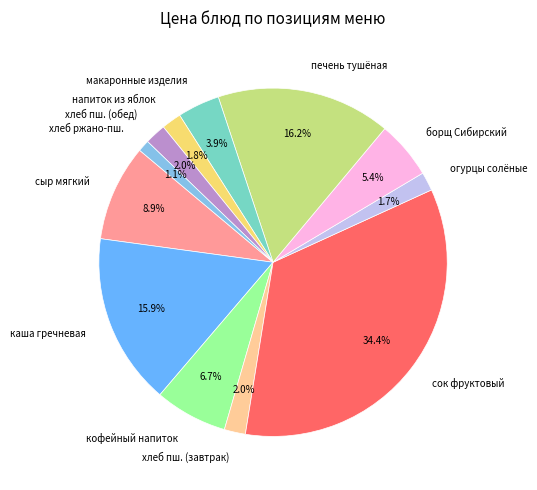

The сок фруктовый slice represents 23% of the pie. True or false?

False